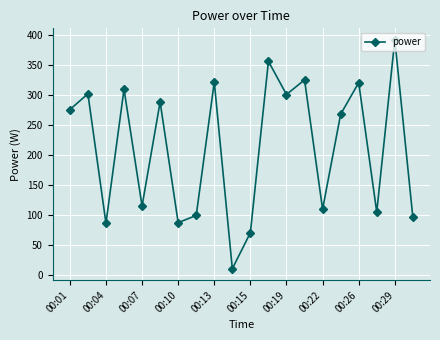

What is the smallest value displayed?

10.3